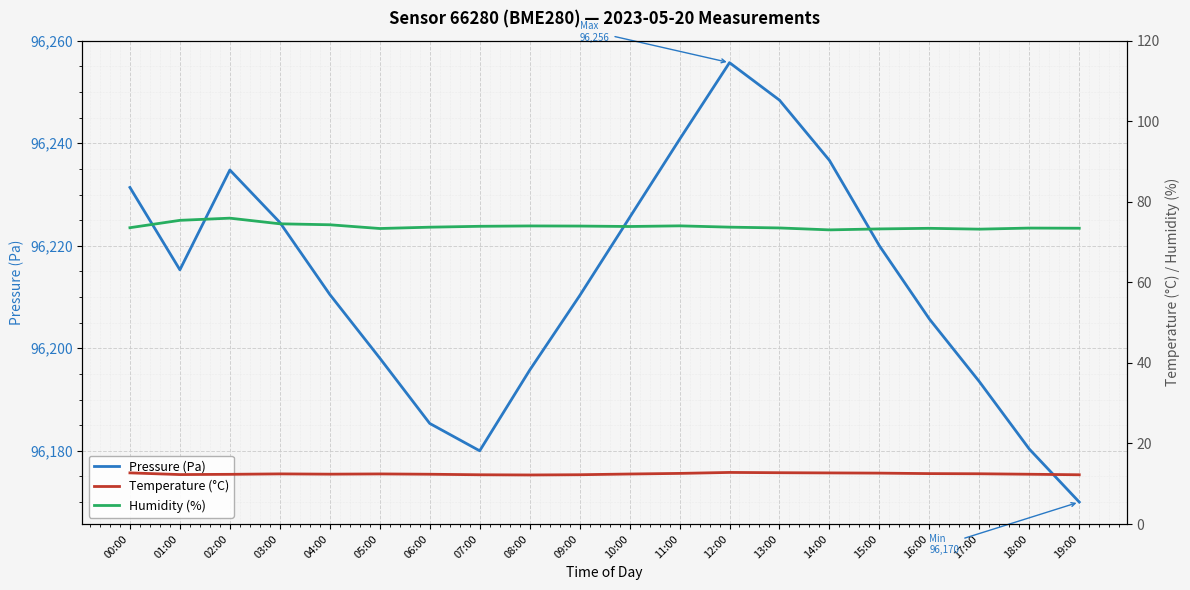

Count the number of data series in this chart.

3